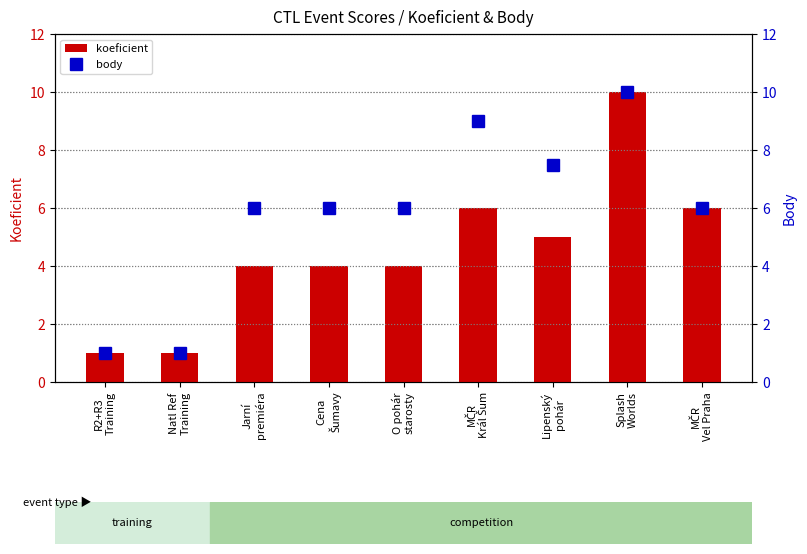

What is the average value of the koeficient series?

4.6